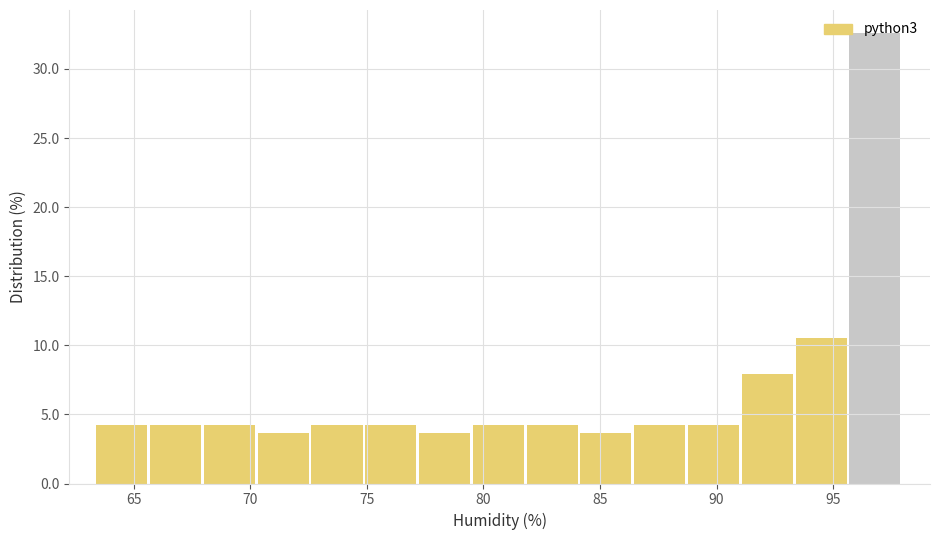

Reading left to right, list every bar in this chart as the range it spans on the x-axis followed by its height. Neither the bar edges nor the heights are printed on the chart, so give them approximately, as read against the axes.

63.5 to 65.5: 4.0
65.5 to 68.0: 4.0
68.0 to 70.5: 4.0
70.5 to 72.5: 3.5
72.5 to 75.0: 4.0
75.0 to 77.0: 4.0
77.0 to 79.5: 3.5
79.5 to 82.0: 4.0
82.0 to 84.0: 4.0
84.0 to 86.5: 3.5
86.5 to 89.0: 4.0
89.0 to 91.0: 4.0
91.0 to 93.5: 8.0
93.5 to 95.5: 10.5
95.5 to 98.0: 32.5